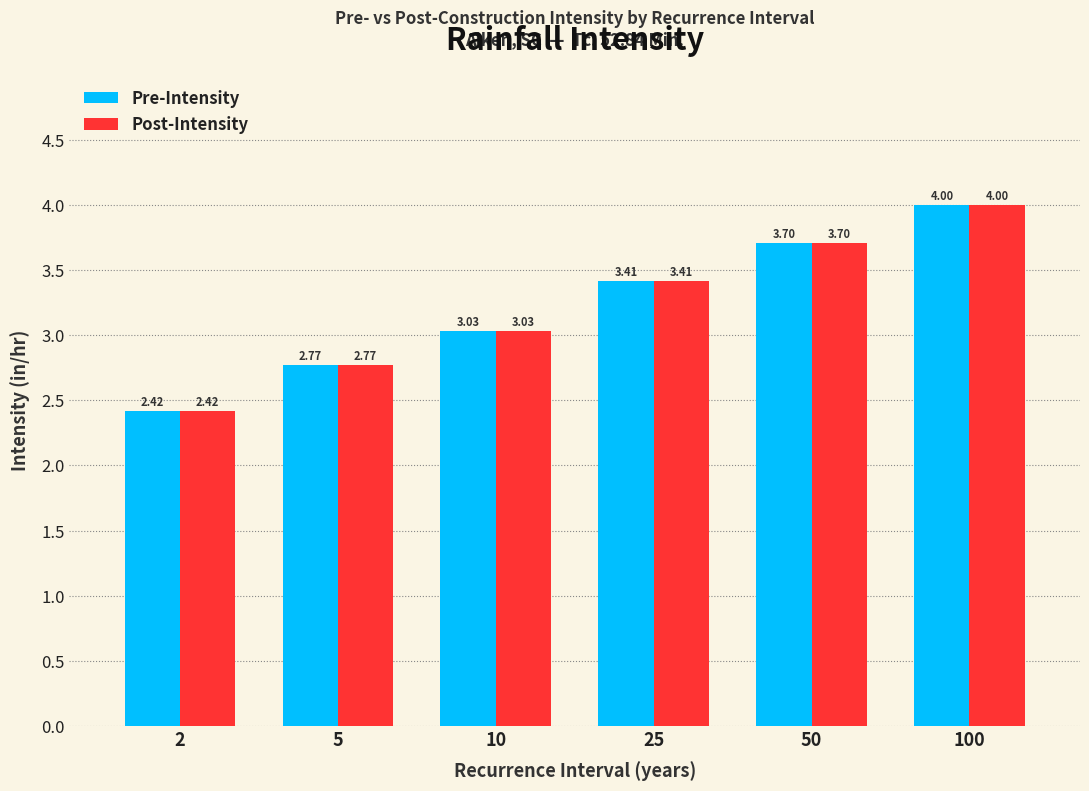

What is the difference between the Post-Intensity values at 100 and 25?

0.6